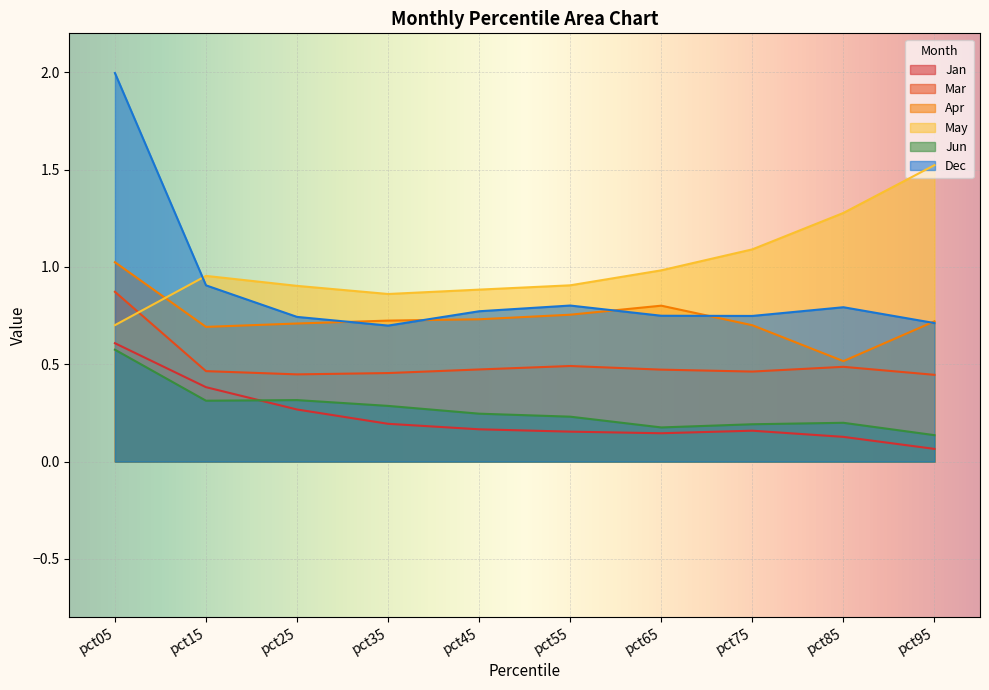

What is the value of the Apr point at the 3rd from the left?

0.7